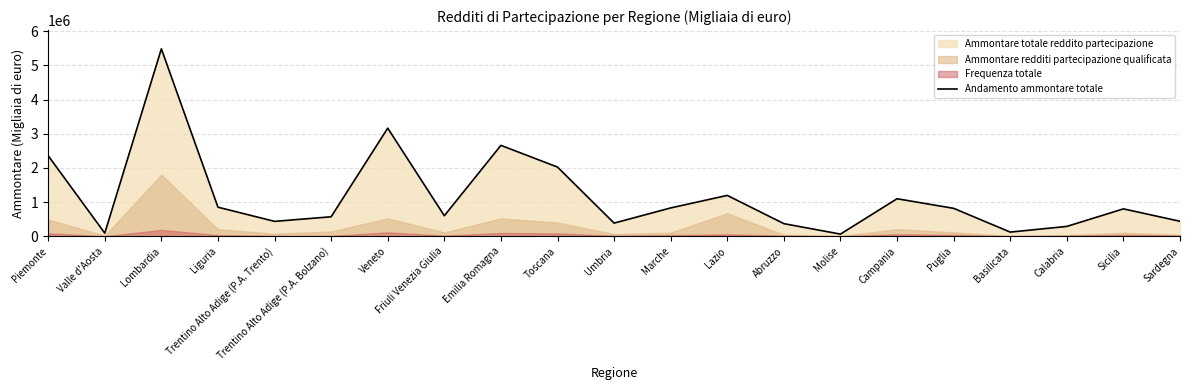

Between Liguria and Basilicata, which is larger?

Liguria